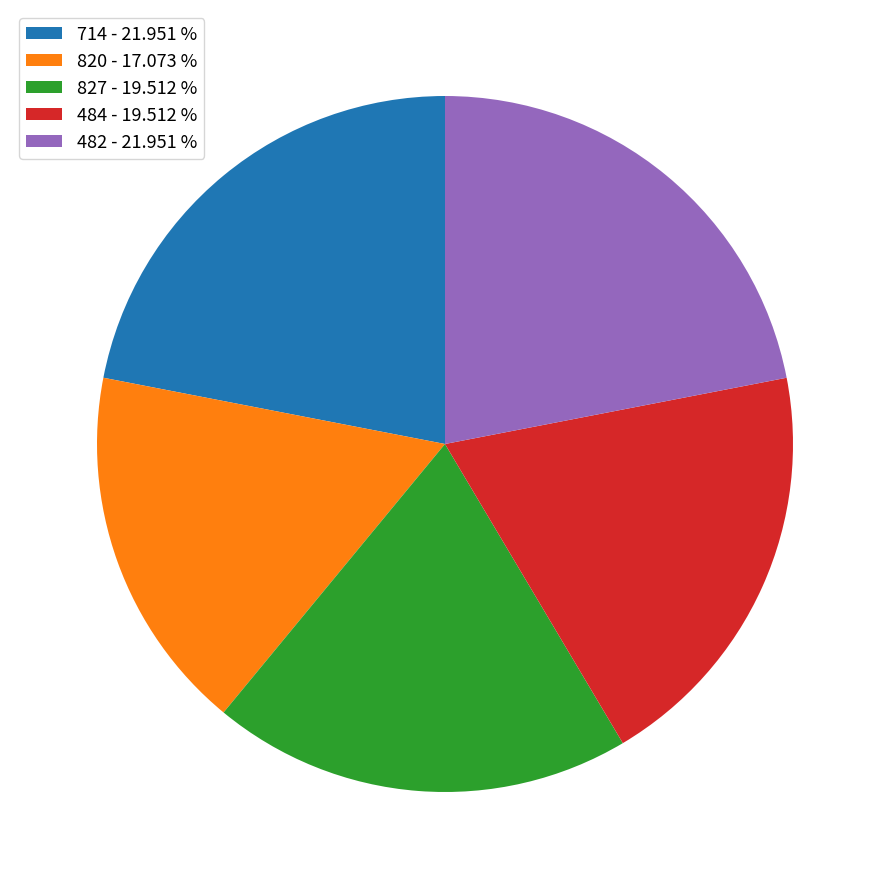

Between 827 - 19.512 % and 714 - 21.951 %, which is larger?

714 - 21.951 %